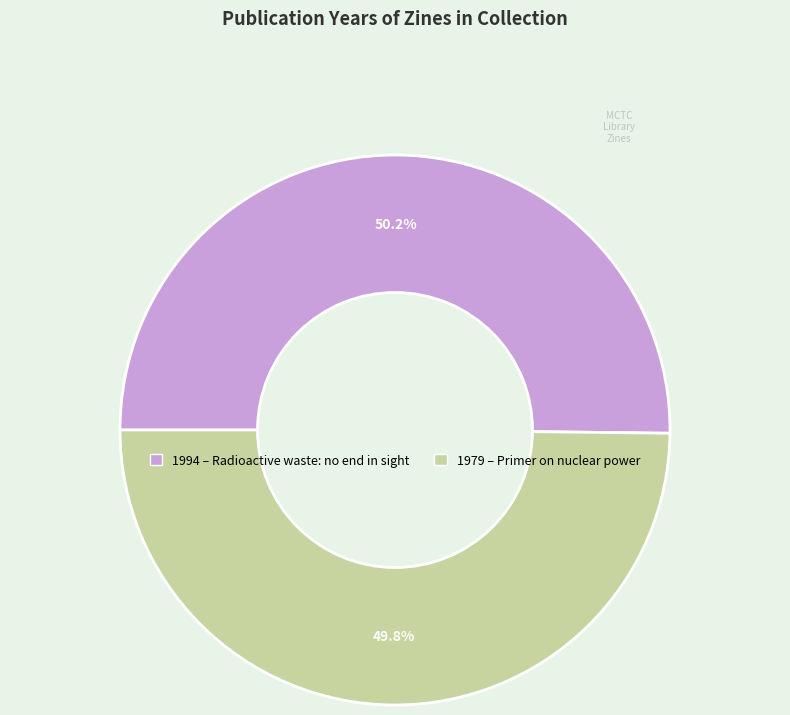

Is there any slice that represents more than half of the pie?

Yes